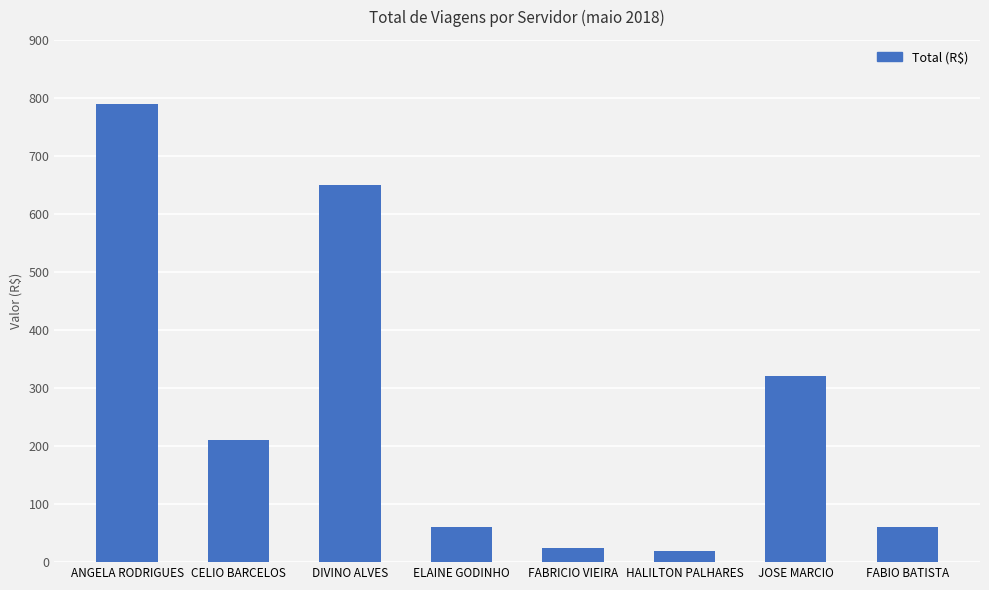

What is the label of the 6th bar from the right?

DIVINO ALVES